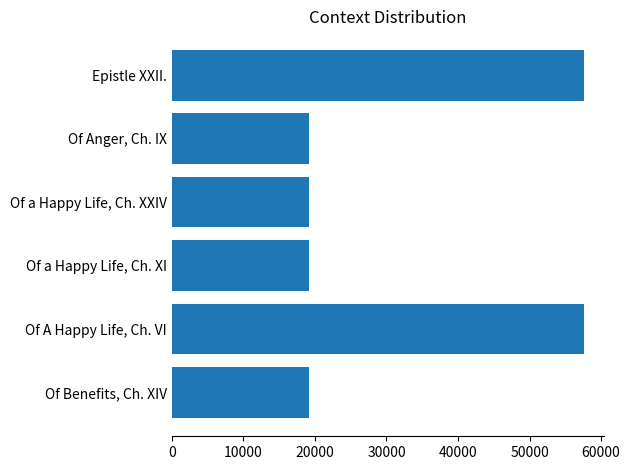

Does the chart contain any negative values?

No